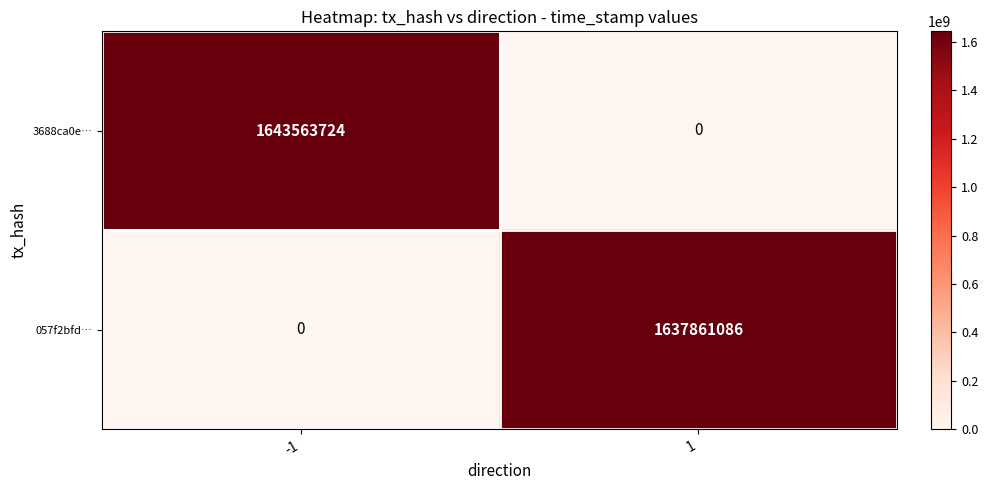

Count the number of categories in the chart.

2